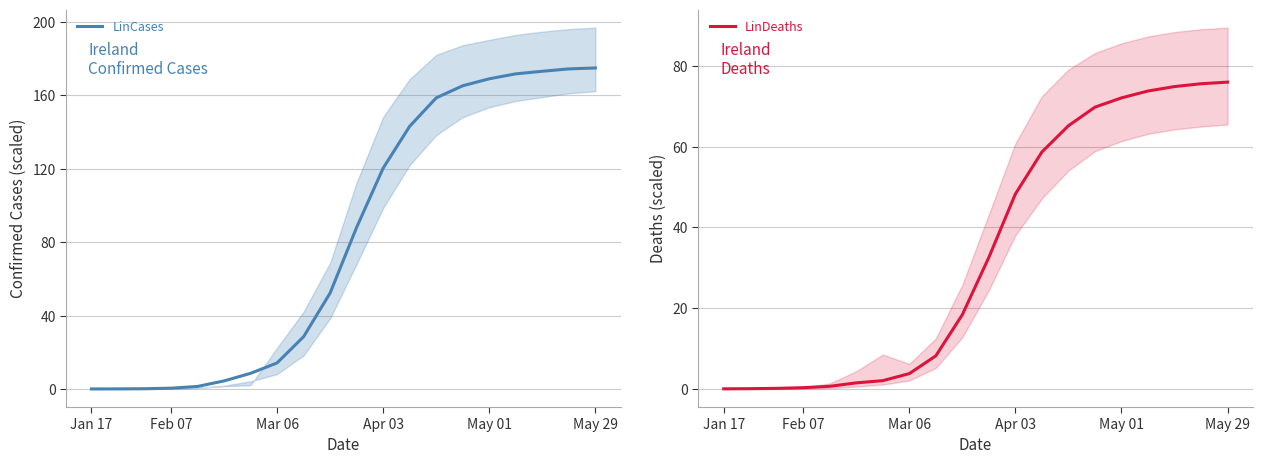

Is this an area chart (filled region under the line)?

No